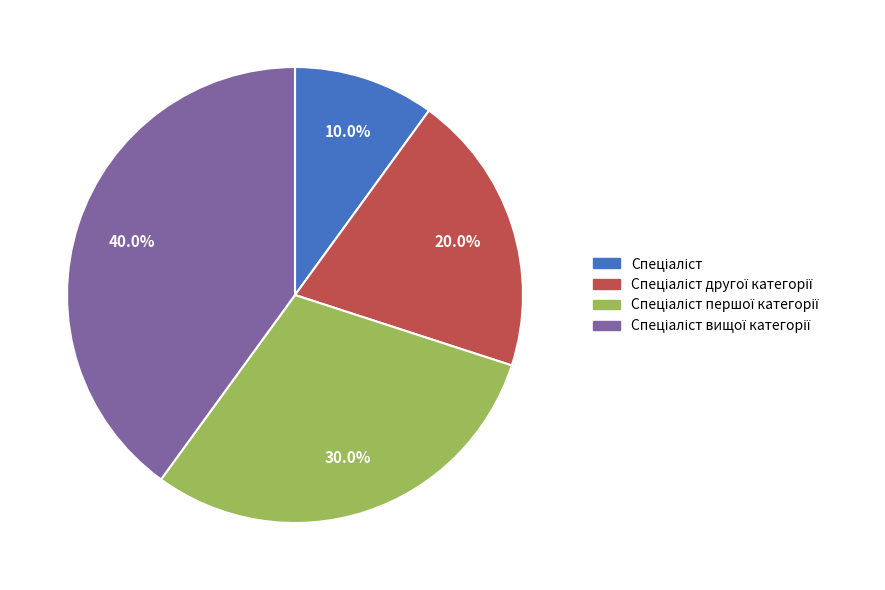

Is there any slice that represents more than half of the pie?

No